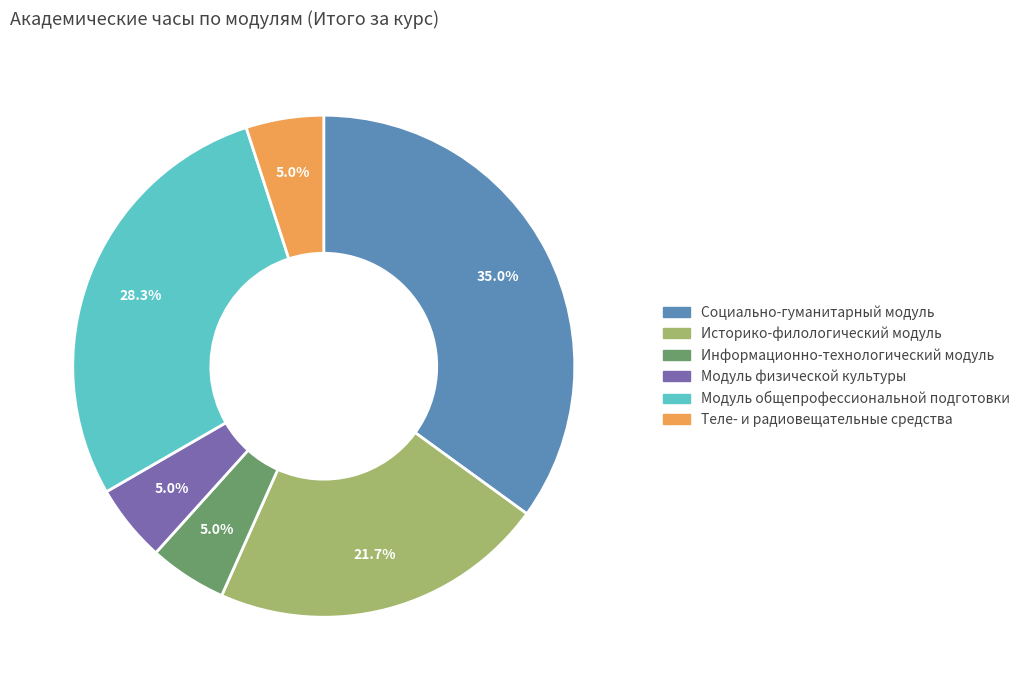

How much of the chart is everything except Историко-филологический модуль?

78.3%